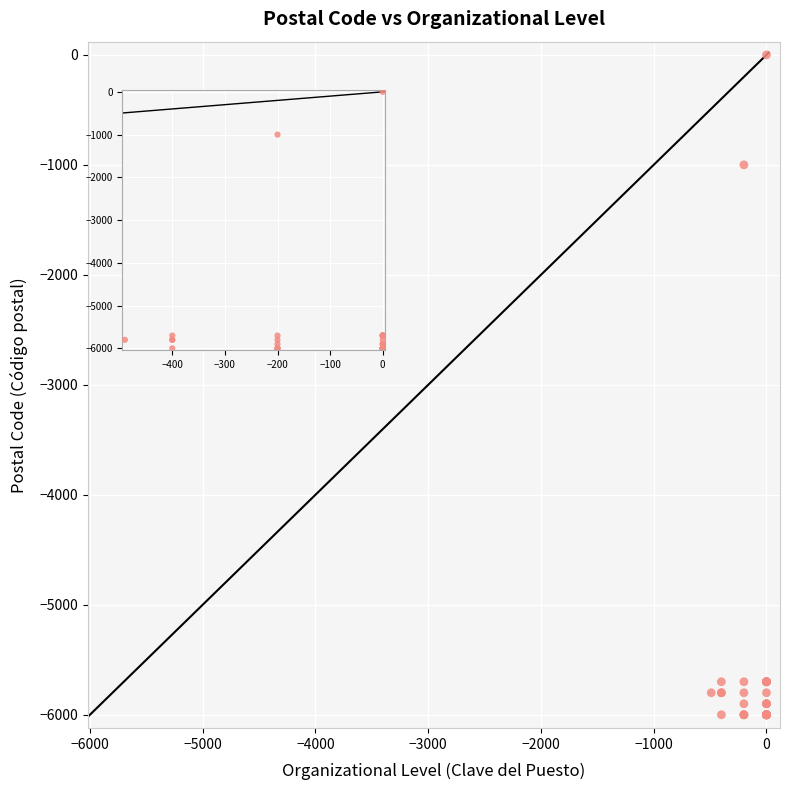

What Y value in the scatter plot is closest to -3000?

-1000